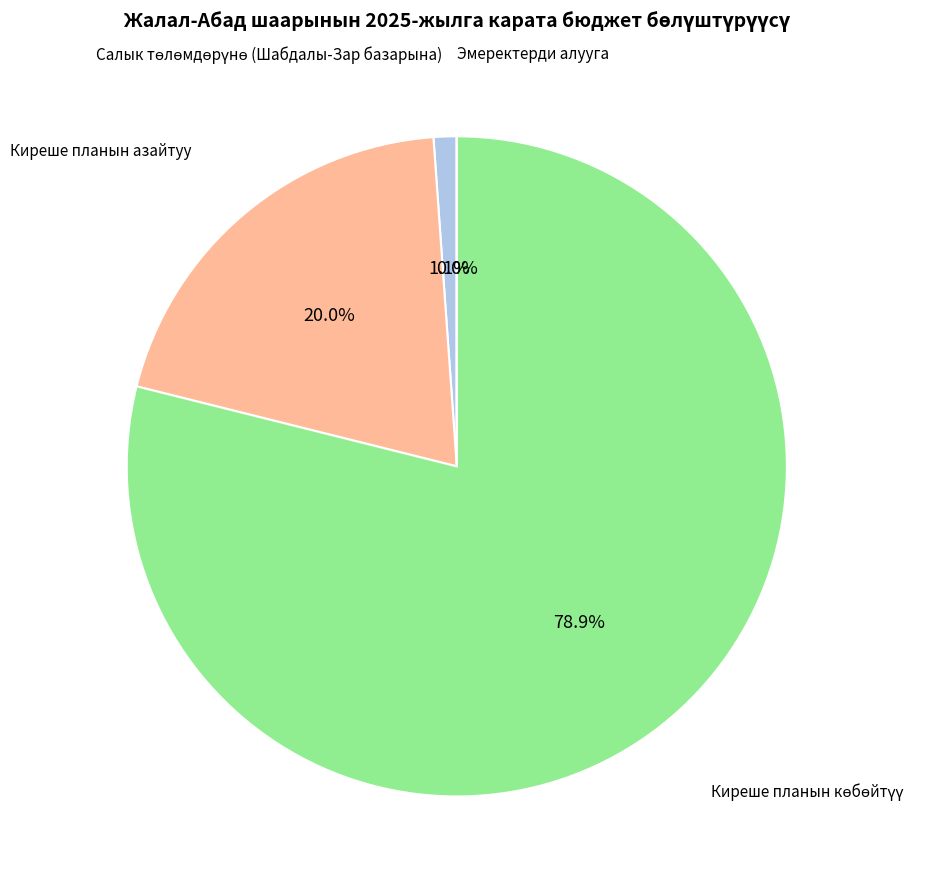

Does any single category account for the majority?

Yes